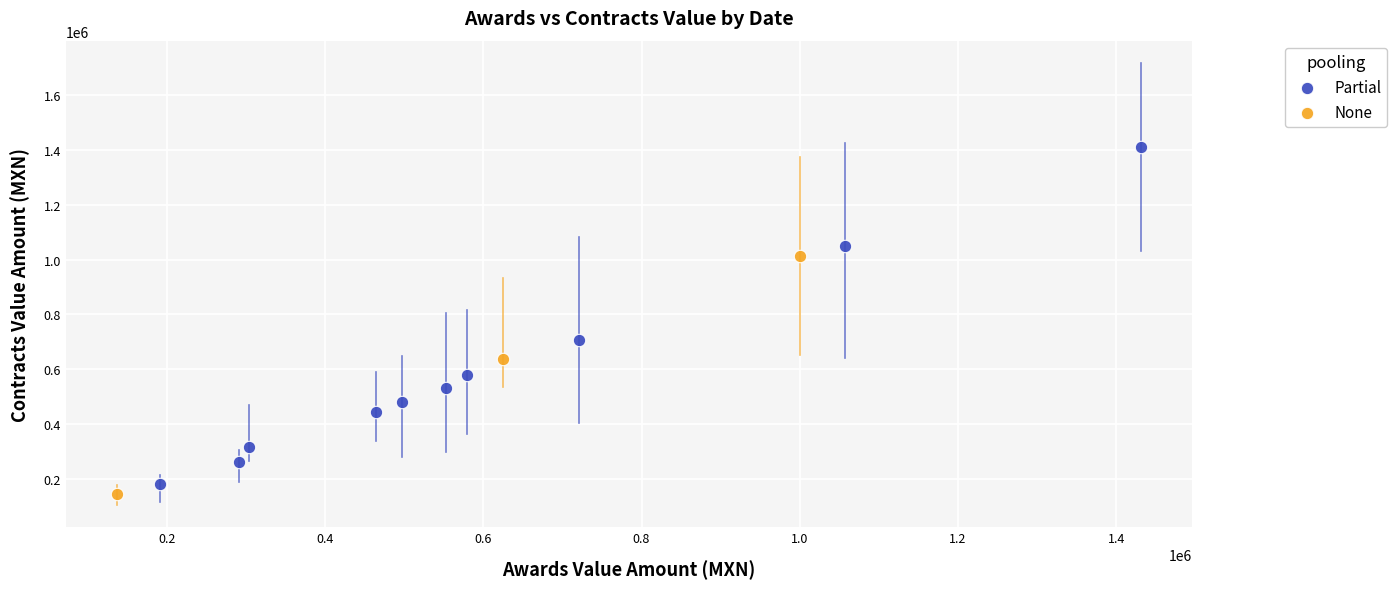

Which series has the widest spread of Y values?

Partial